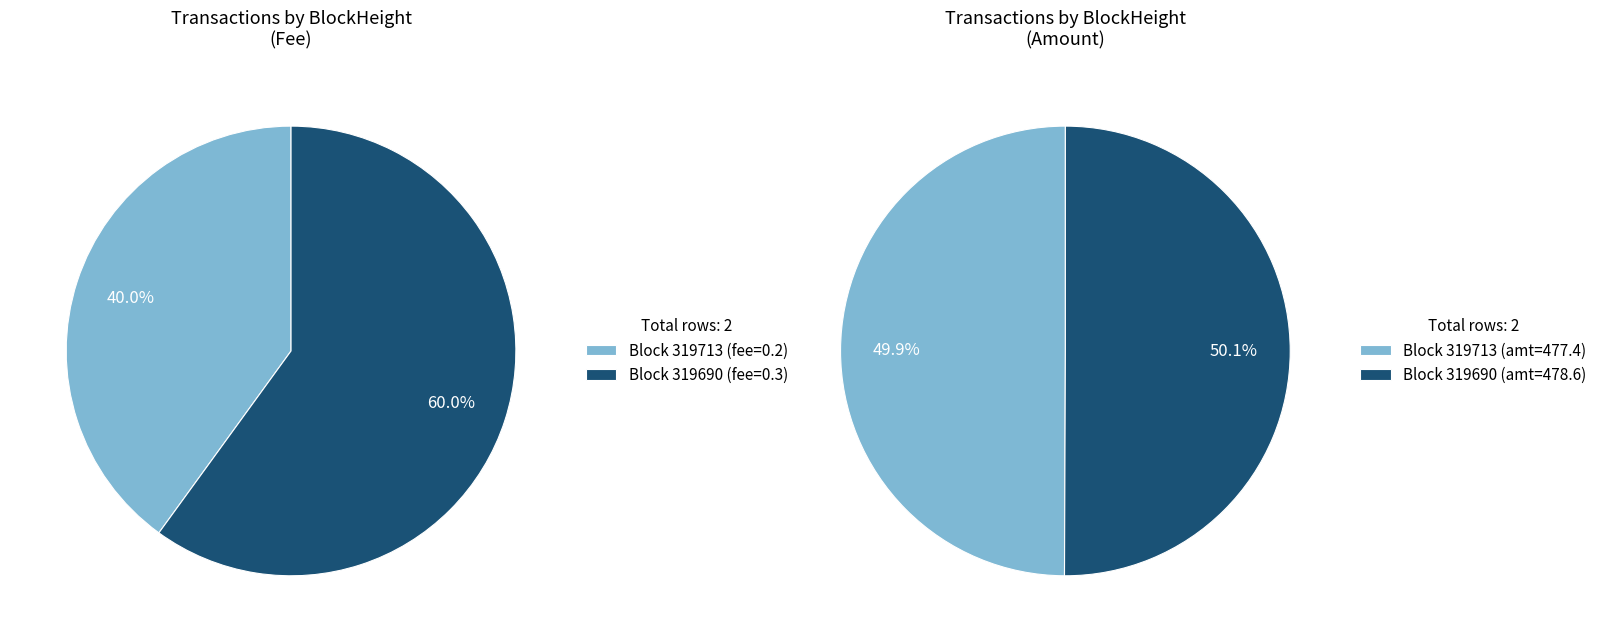

What is the largest slice in the pie chart?

319690